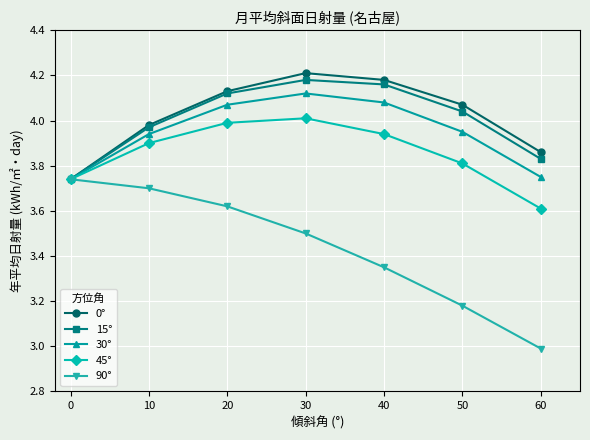

How many data points does each series have?

7